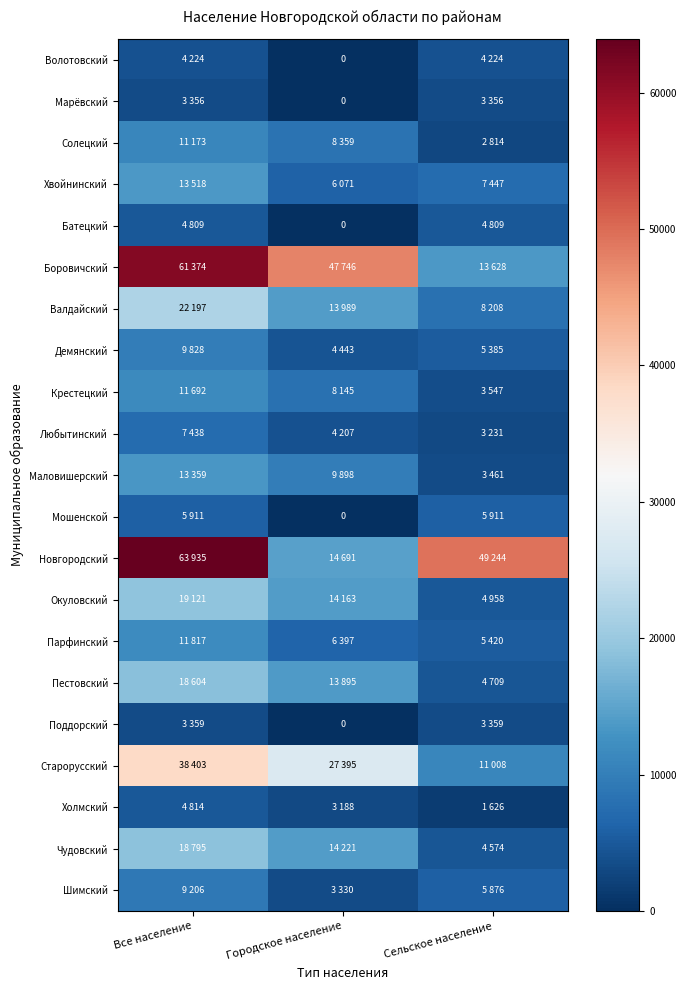

What is the average value of the Пестовский series?

12403